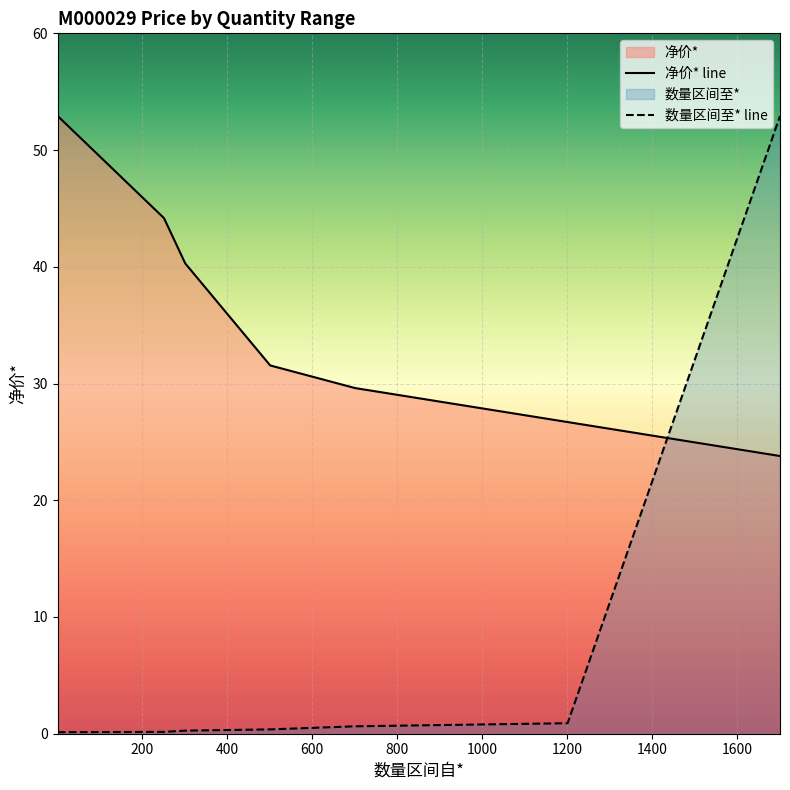

What is the smallest value displayed?

0.1